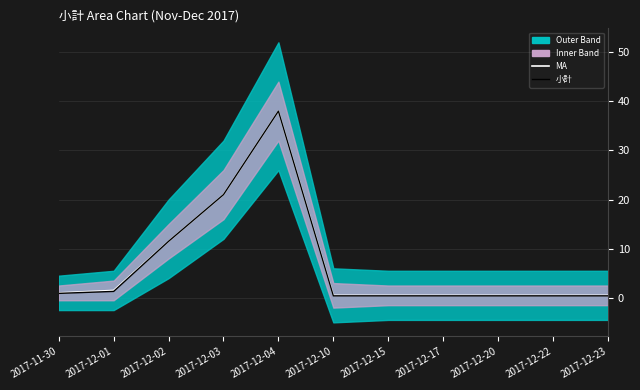

Reading right to left, what are all the values shown in this chart?

MA: 0.5	0.5	0.5	0.5	0.5	0.5	38.0	21.0	11.5	1.5	1.0
小計: 0.4	0.4	0.4	0.4	0.4	0.4	38.0	21.0	11.5	1.3	0.9